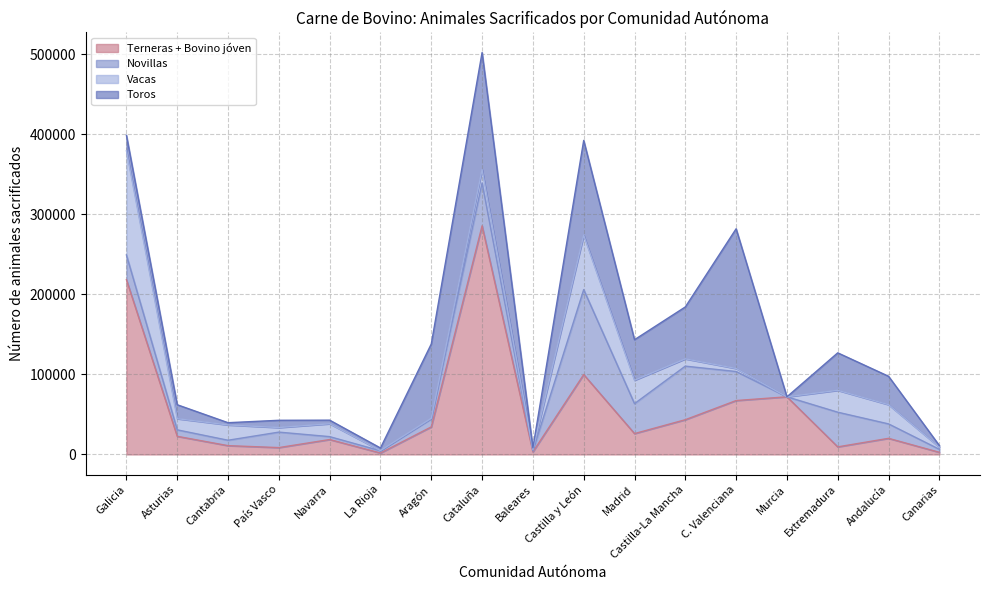

Between Navarra and La Rioja, which series saw the biggest shift?

Terneras + Bovino jóven